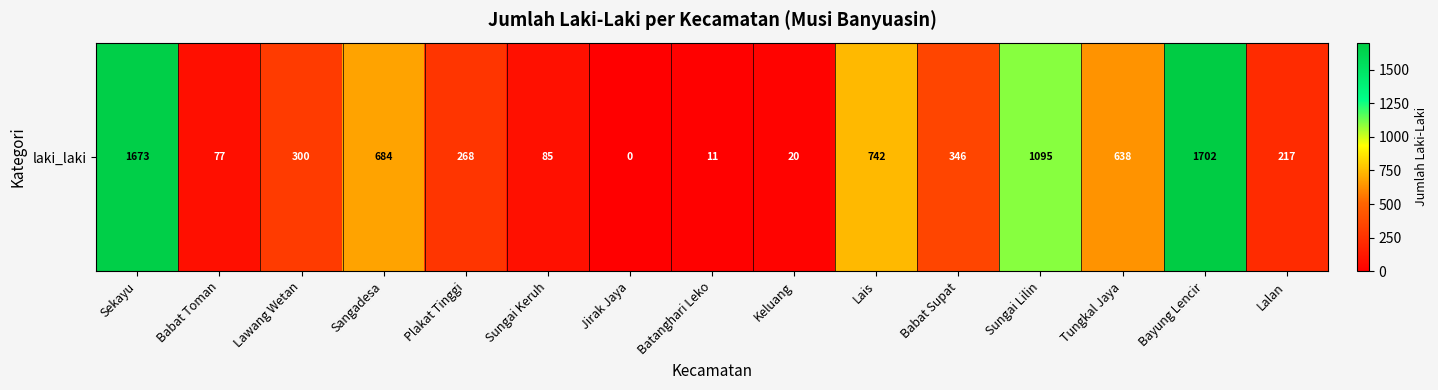

What is the difference between the values at Lais and Bayung Lencir?

960